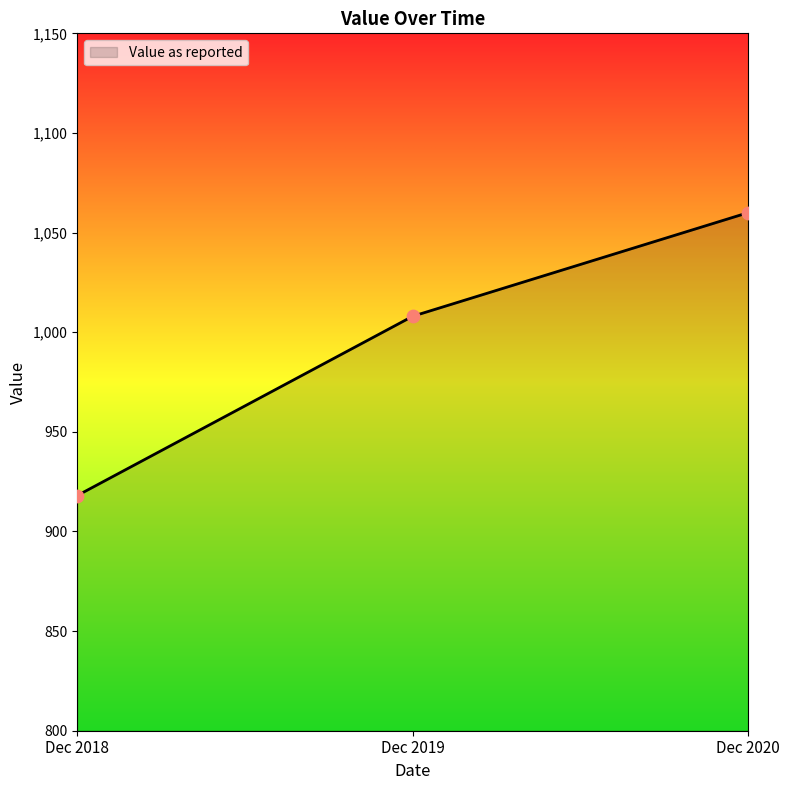

Between Dec 2019 and Dec 2020, which is larger?

Dec 2020